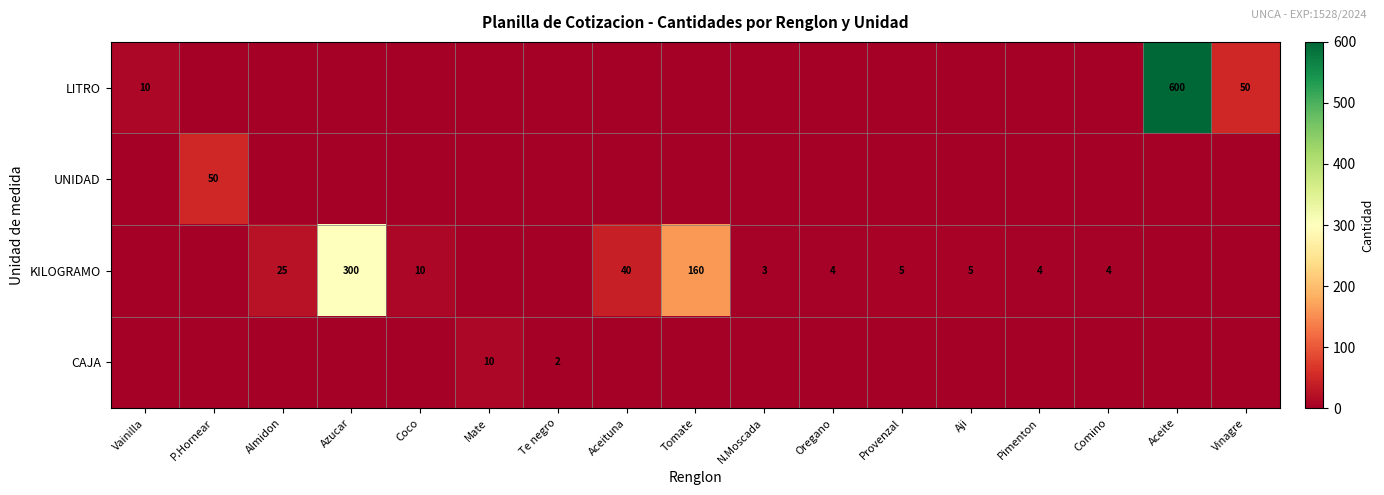

At which category is the sum across all series the highest?

Aceite